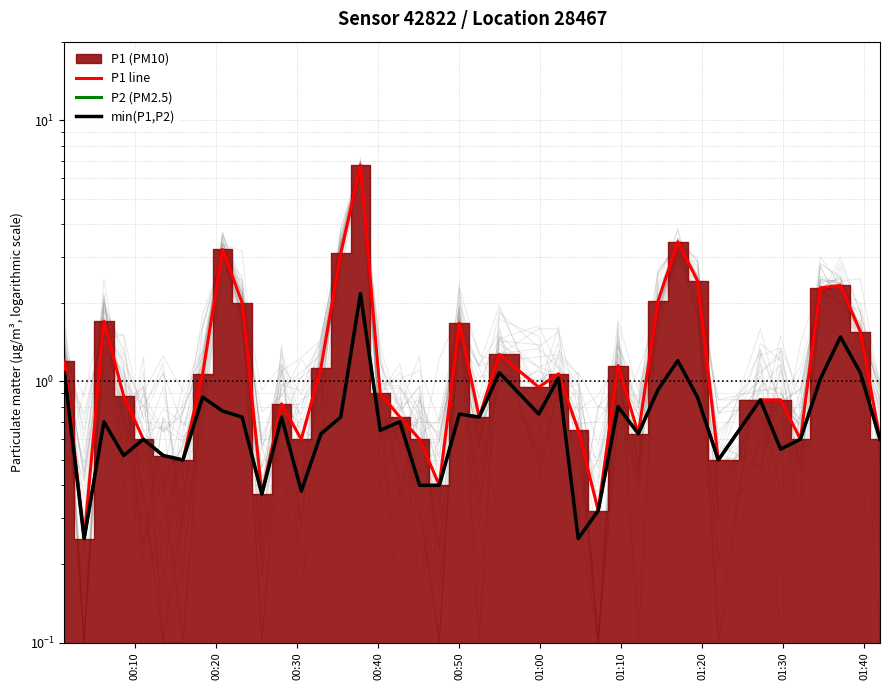

Which series has the largest total across all categories?

P1 line